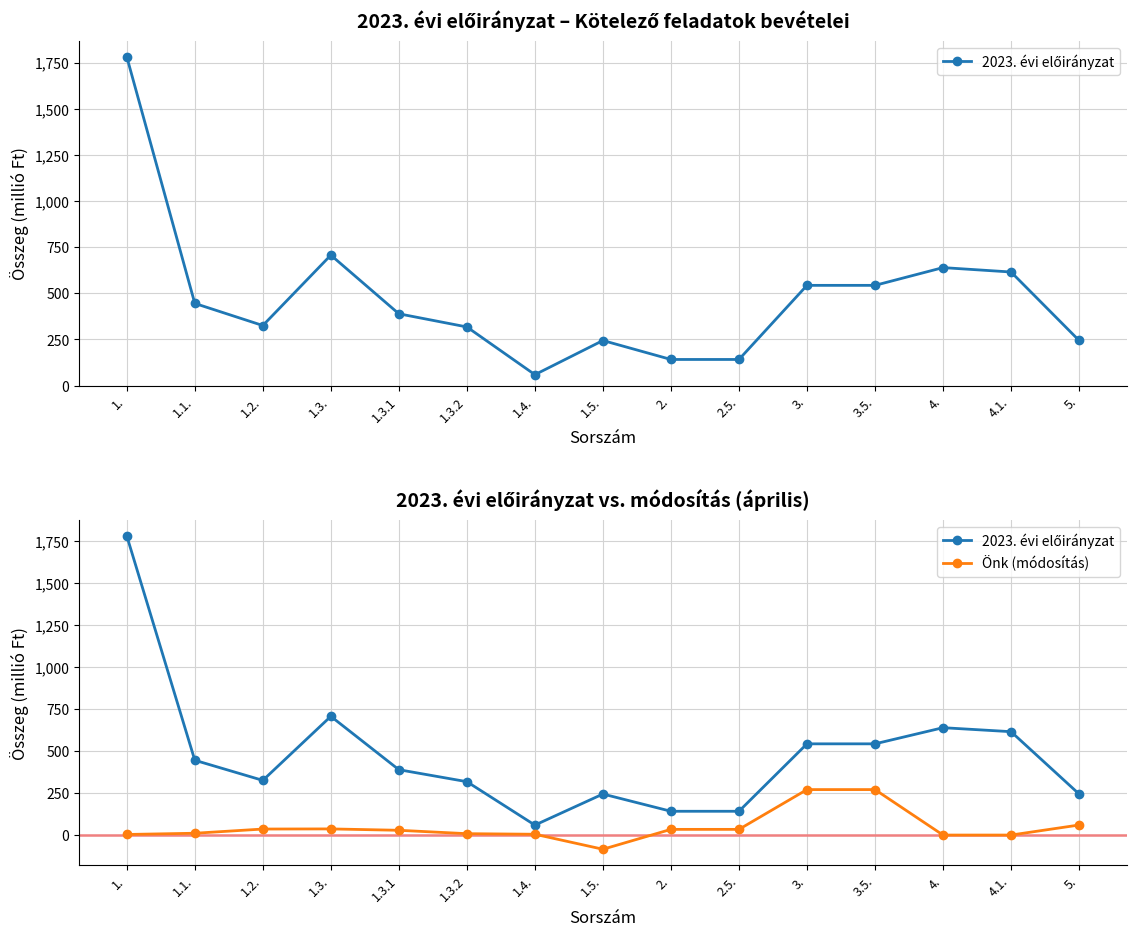

What is the spread (max minus min) of values at 1.3.2?

309.5